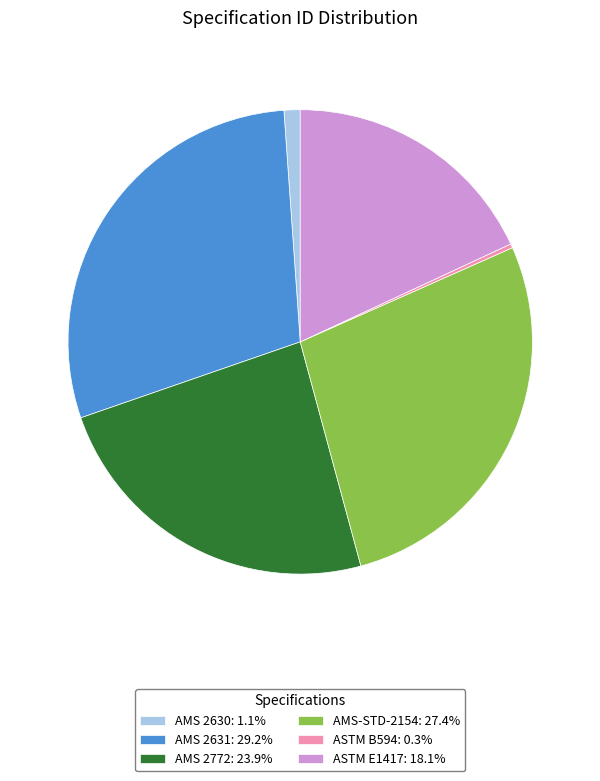

Do AMS-STD-2154 and ASTM B594 together represent more than half of the pie?

No